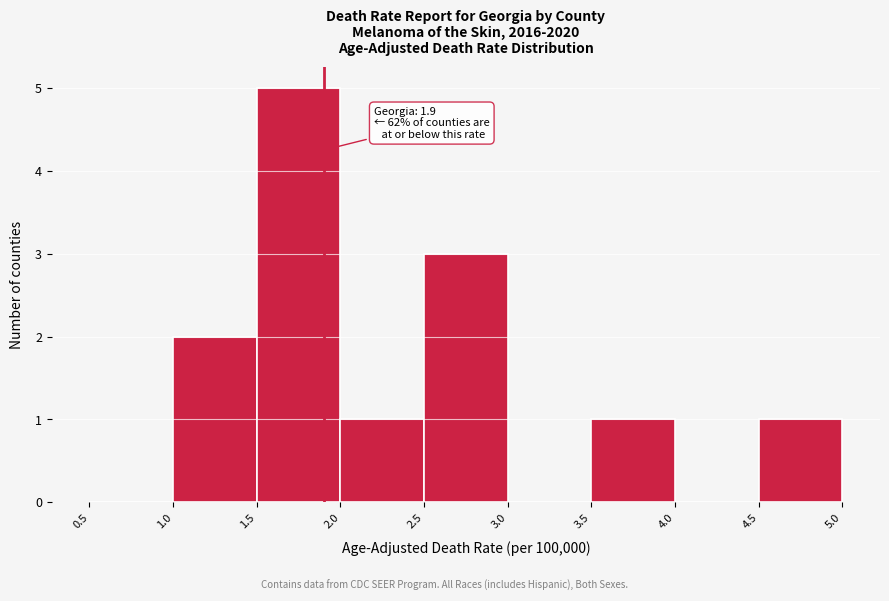

Which range on the x-axis has the tallest bar?

1.5 to 2.0